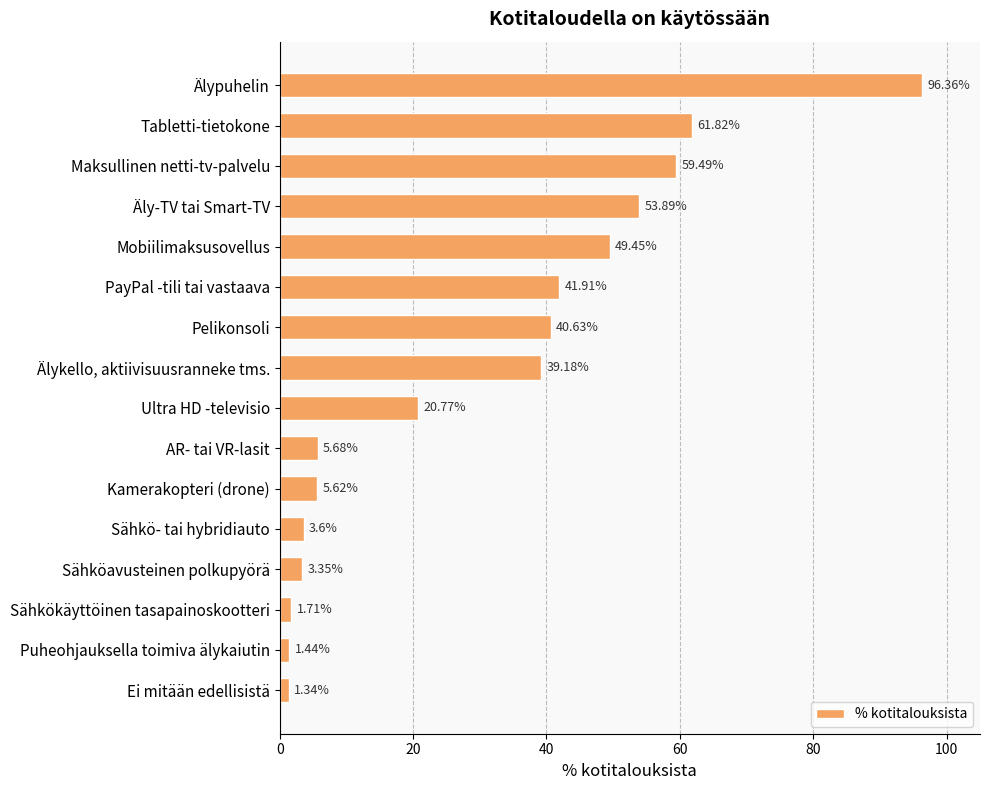

Which category has the lowest value across all series?

Ei mitään edellisistä